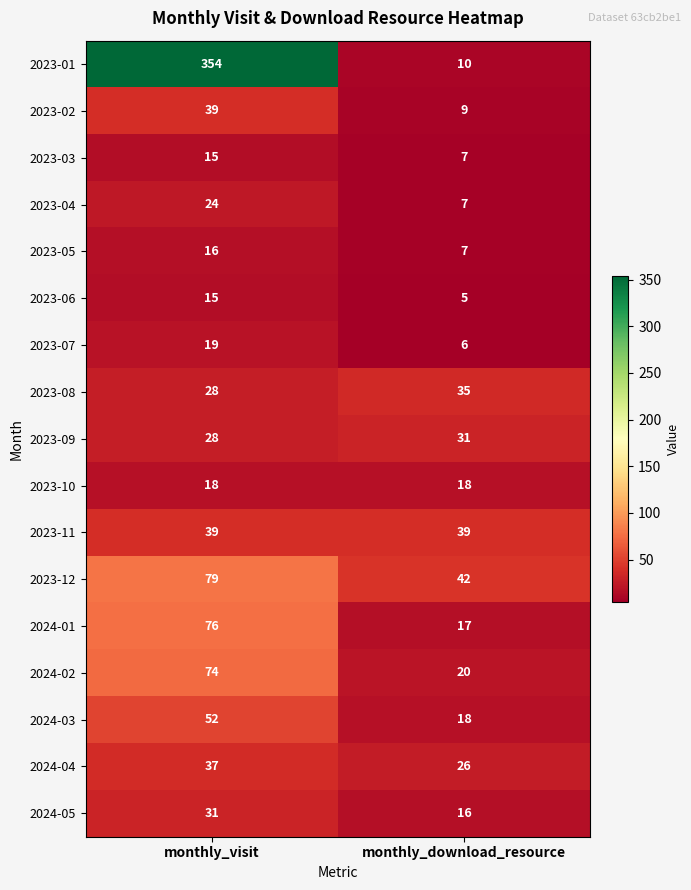

What is the smallest value displayed?

5